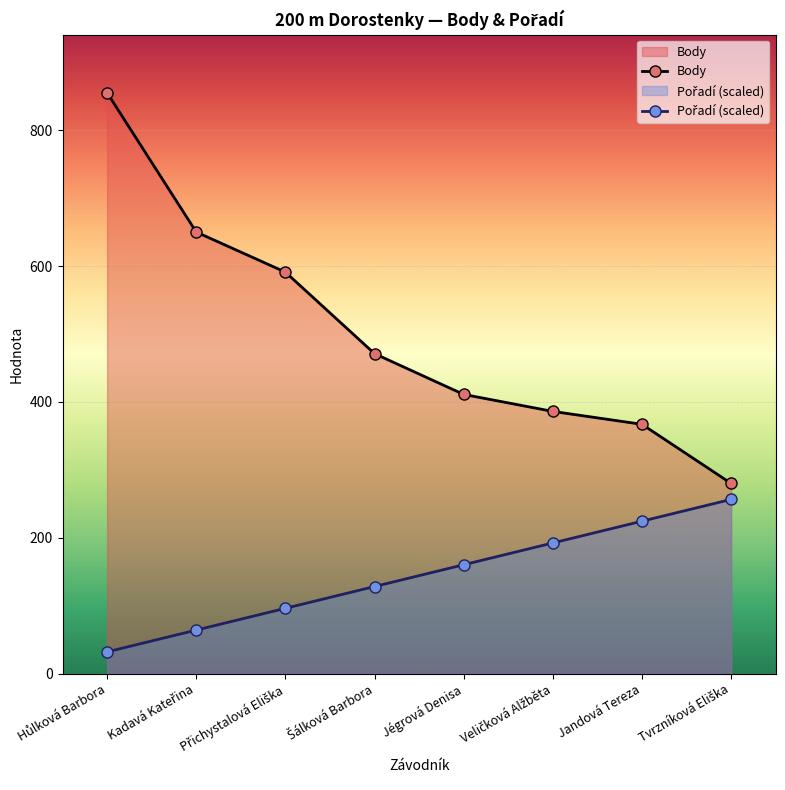

True or false: Pořadí (scaled) has a value of 237.9 at Jégrová Denisa.

False